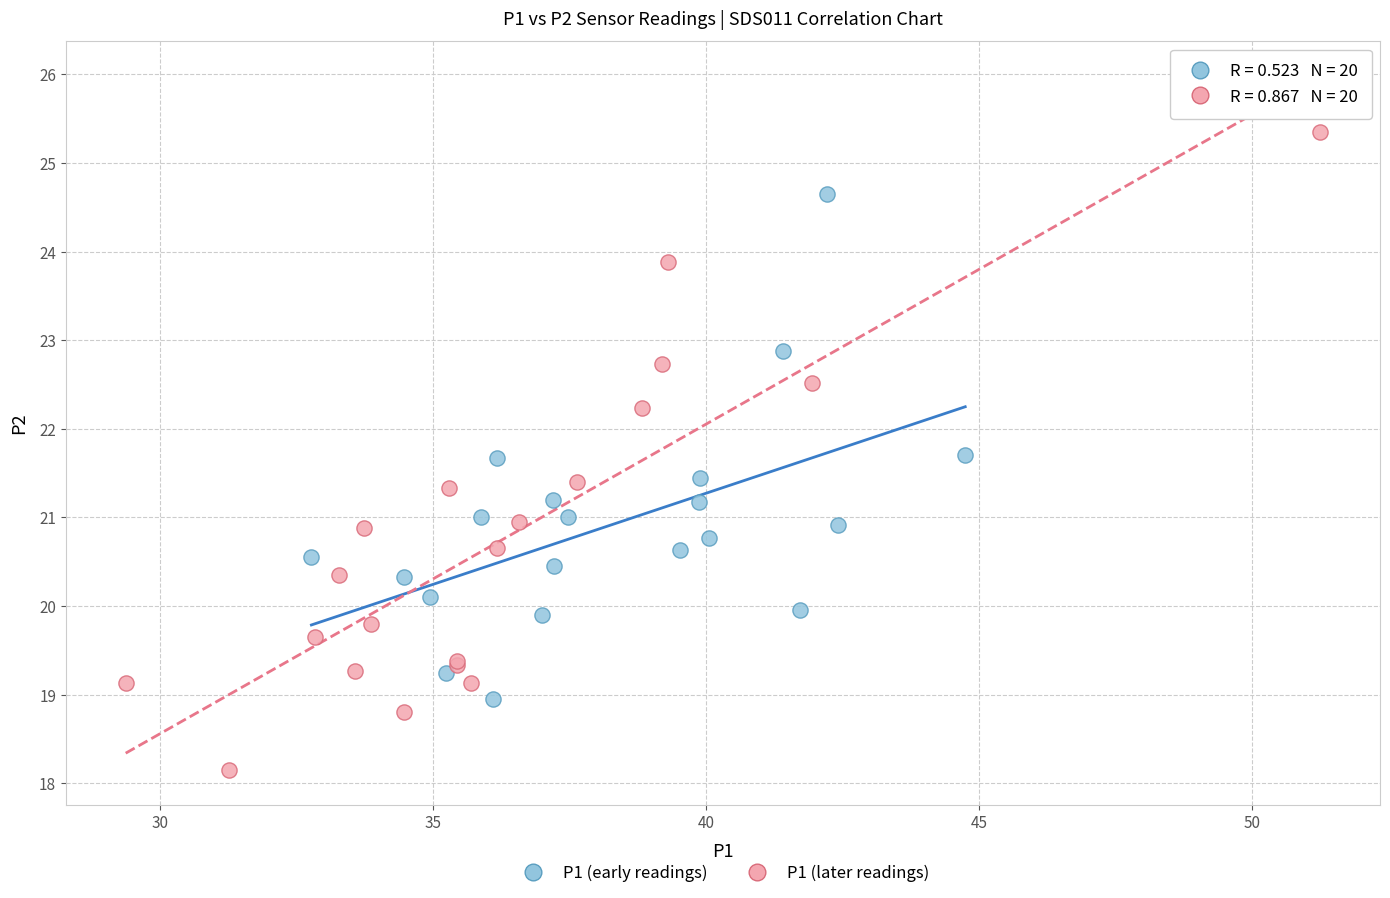

Which series has the largest Y range (max minus min)?

P1 (later readings)